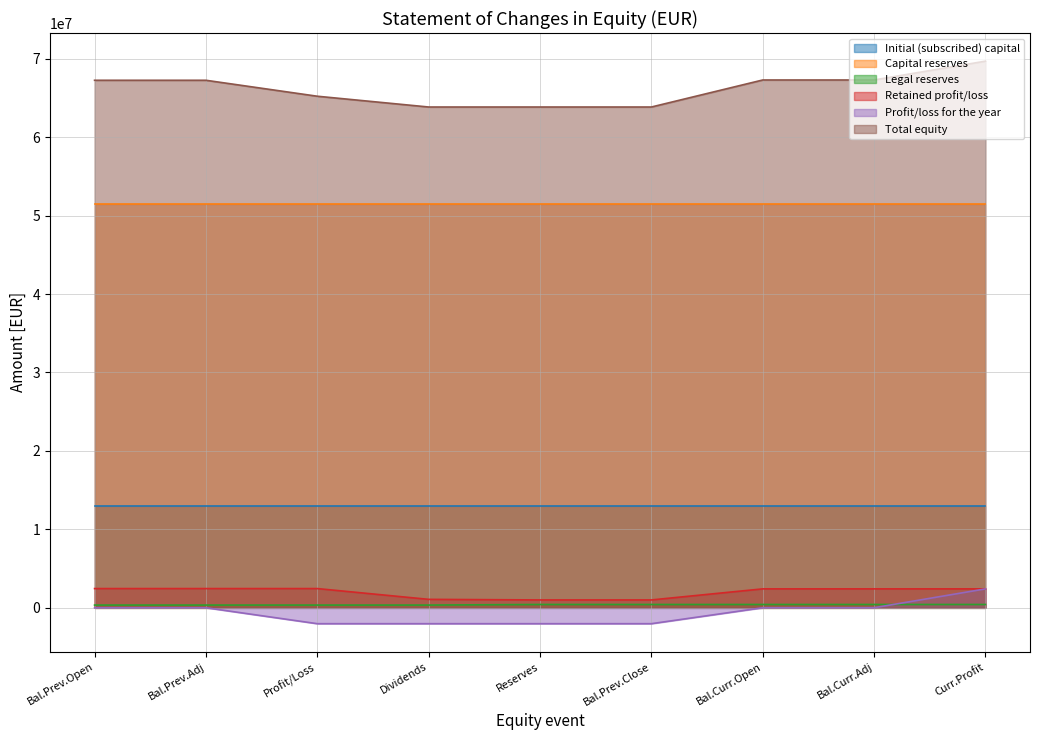

True or false: Total equity and Initial (subscribed) capital intersect in this chart.

False